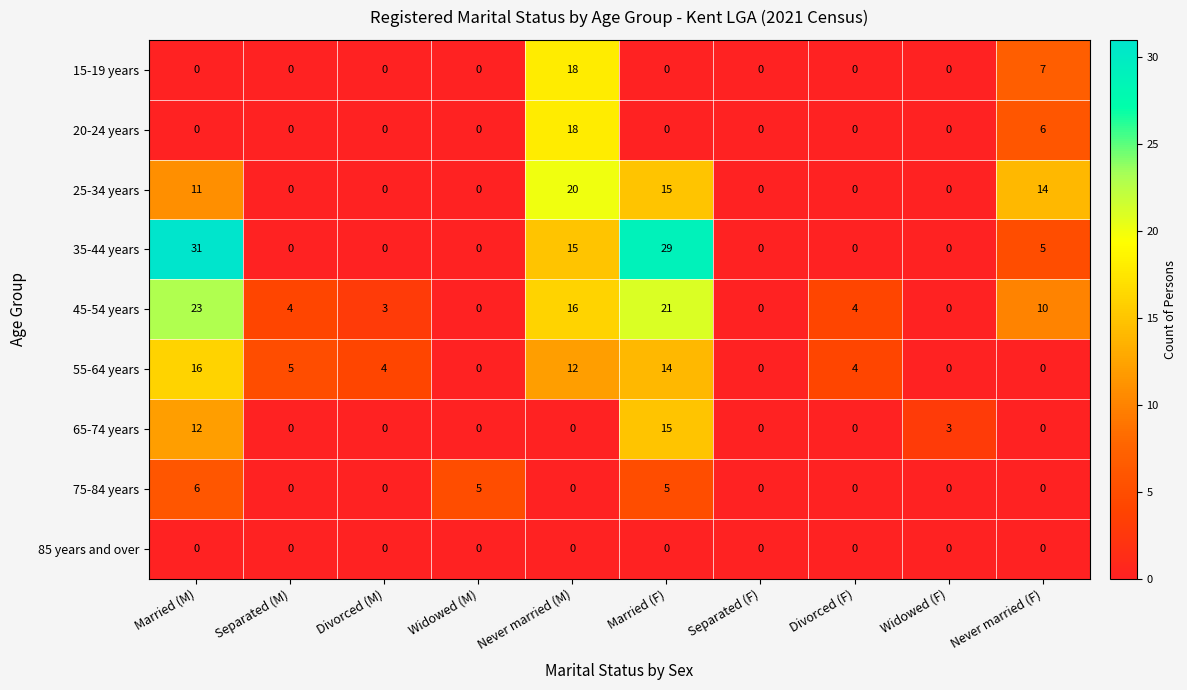

What is the difference between the maximum and minimum values in the 45-54 years series?

23